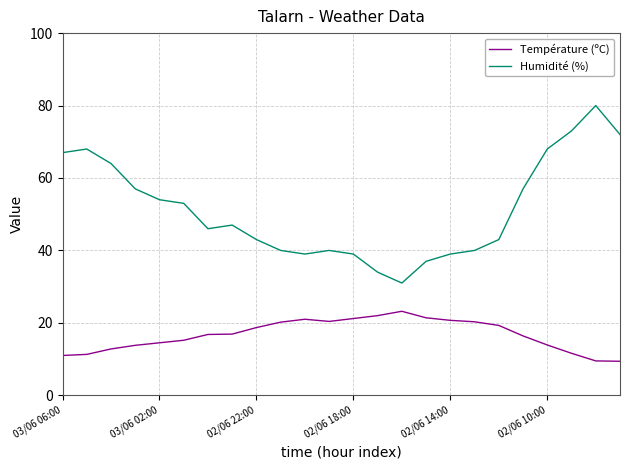

List the series in order of their overall mean, highest first.

Humidité (%), Température (ºC)